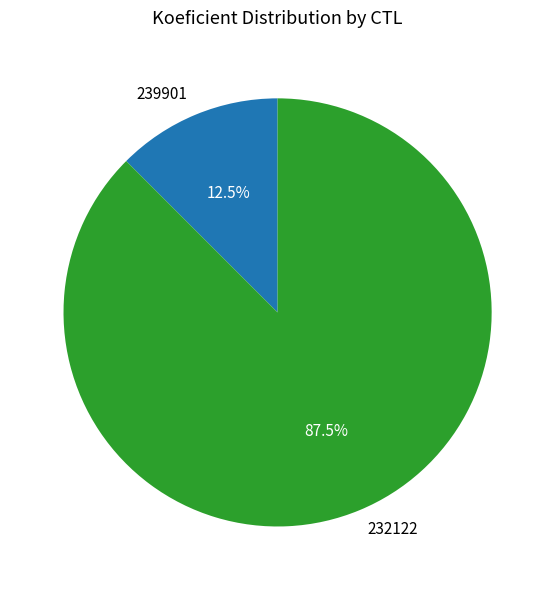

To the nearest percent, what is the combined percentage of 239901 and 232122?

100%